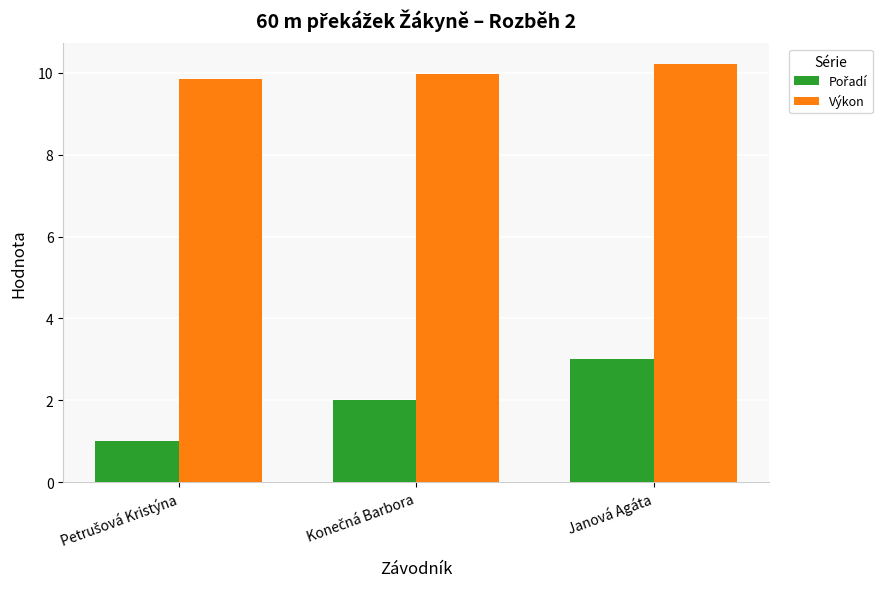

What is the difference between the maximum and minimum values in the Výkon series?

0.4